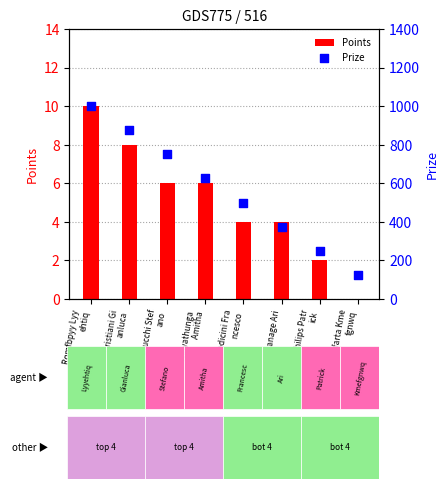

Which series has the largest Y range (max minus min)?

Prize